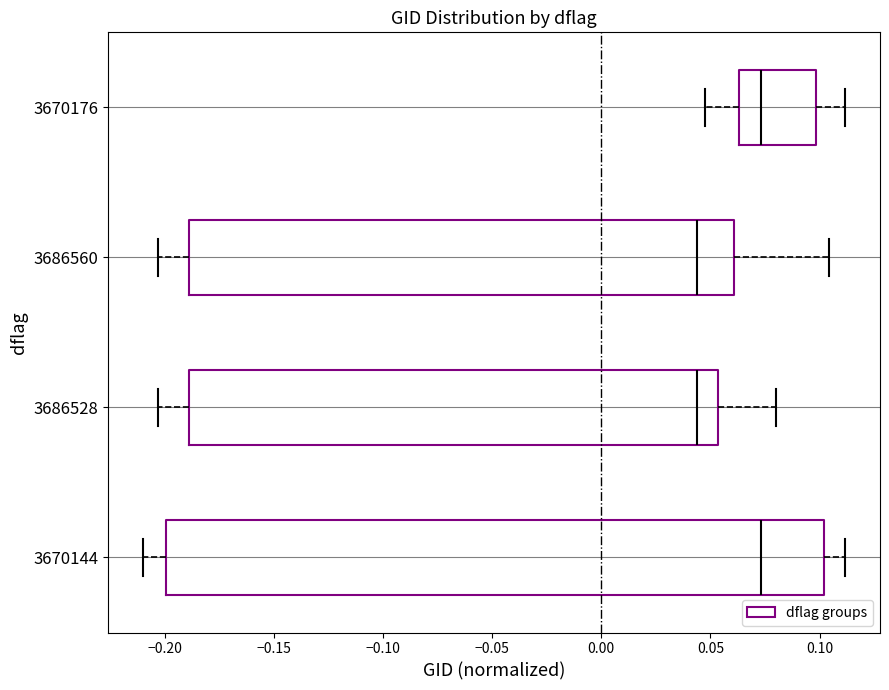

Reading bottom to top, transcribe this box plot: for each box, give where its median line is, the range the box spans, and where its two whiskers end, as read against the x-axis. The values are not printed on the chart, so give them approximately, as read against the axis.

3670144: median 0.075, box -0.200 to 0.100, whiskers -0.210 to 0.110
3686528: median 0.045, box -0.190 to 0.055, whiskers -0.205 to 0.080
3686560: median 0.045, box -0.190 to 0.060, whiskers -0.205 to 0.105
3670176: median 0.075, box 0.065 to 0.100, whiskers 0.045 to 0.110